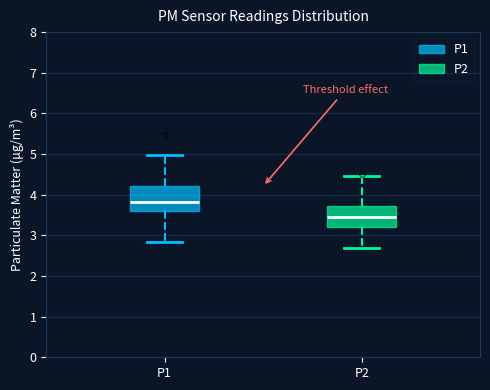

Which box has the highest median line?

P1